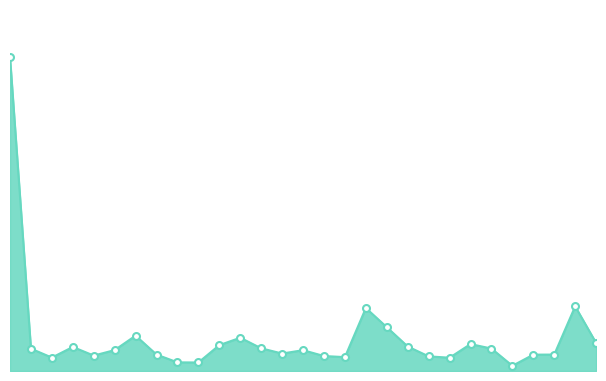

Is this an area chart (filled region under the line)?

Yes